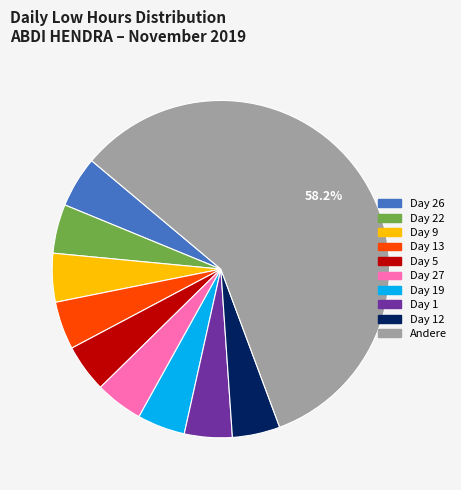

To the nearest percent, what is the average slice percentage?

10%